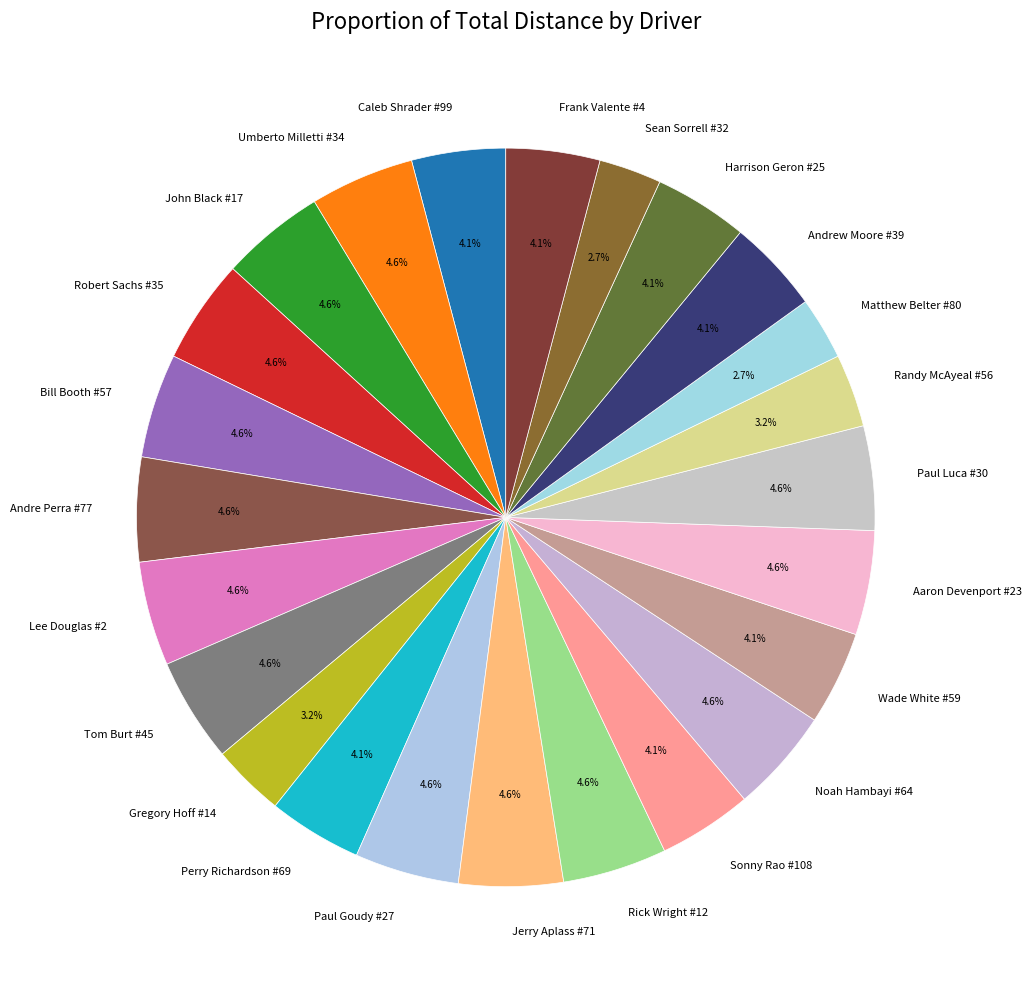

Is there any slice that represents more than half of the pie?

No